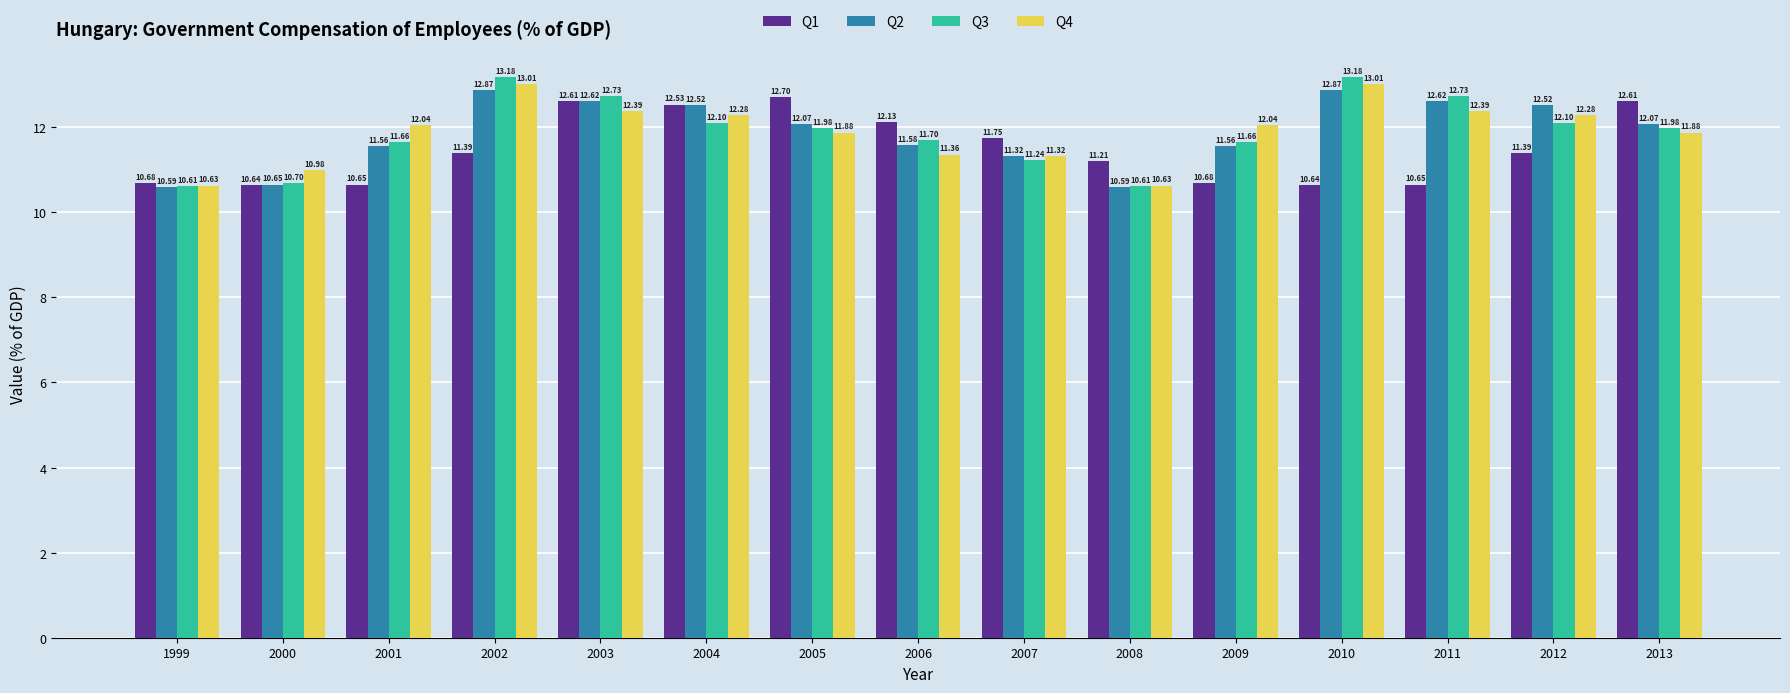

What are all the series names shown in the legend?

Q1, Q2, Q3, Q4